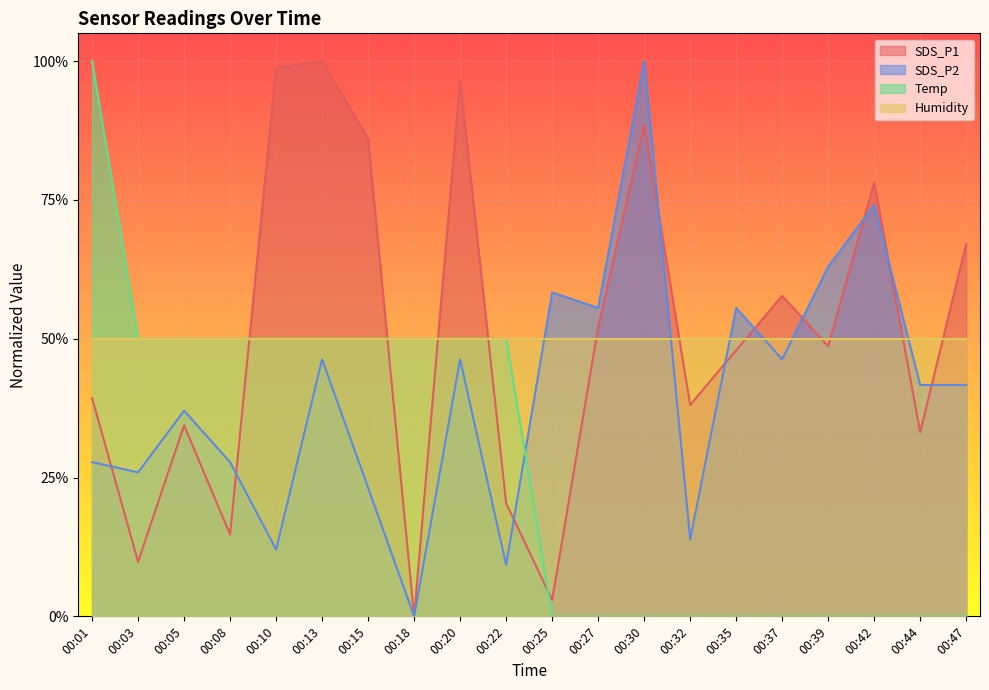

Rank the series at 00:39 from highest to lowest value.

SDS_P2, Humidity, SDS_P1, Temp